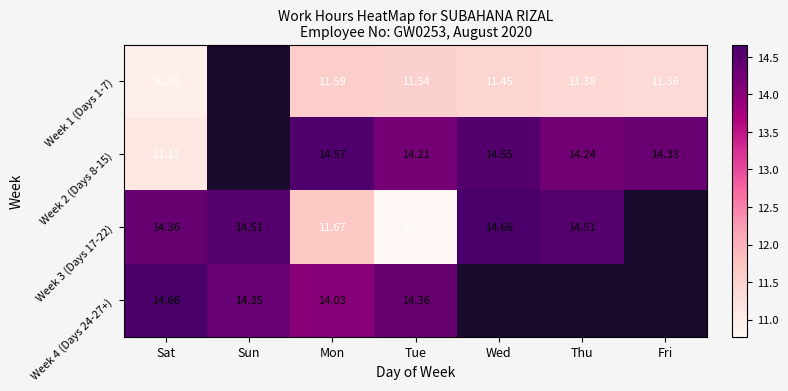

At how many categories does at least one series exceed 14?

7